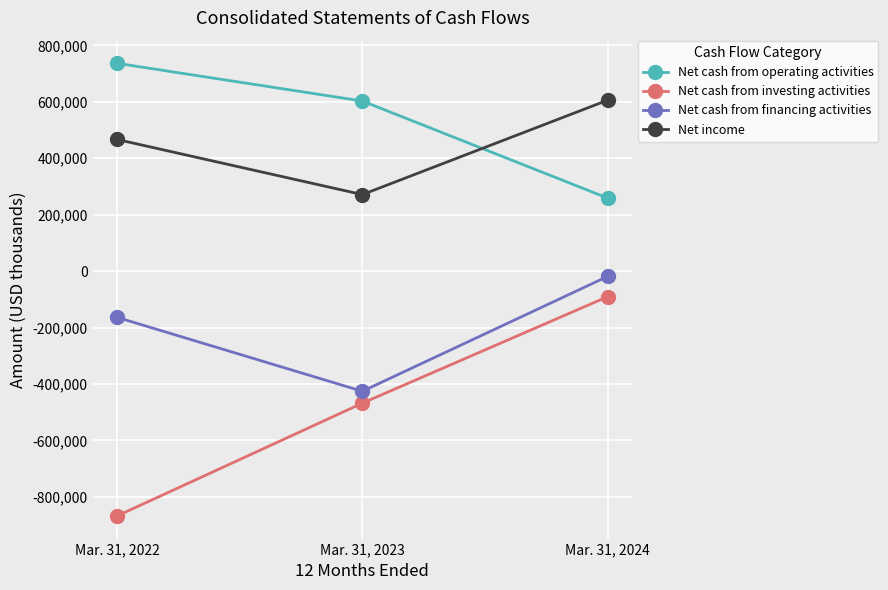

What is the approximate value of Net cash from operating activities at Mar. 31, 2023, to the nearest 50?

602800